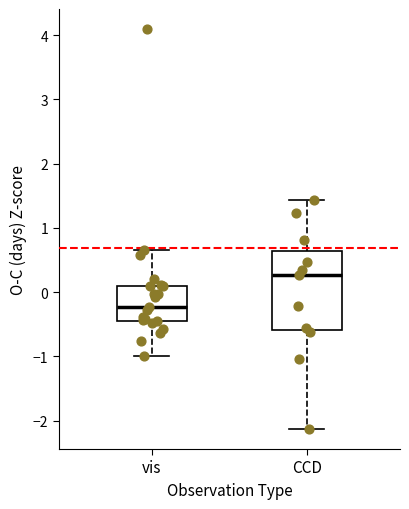

Which box is the tallest, from its lower edge to its upper edge?

CCD